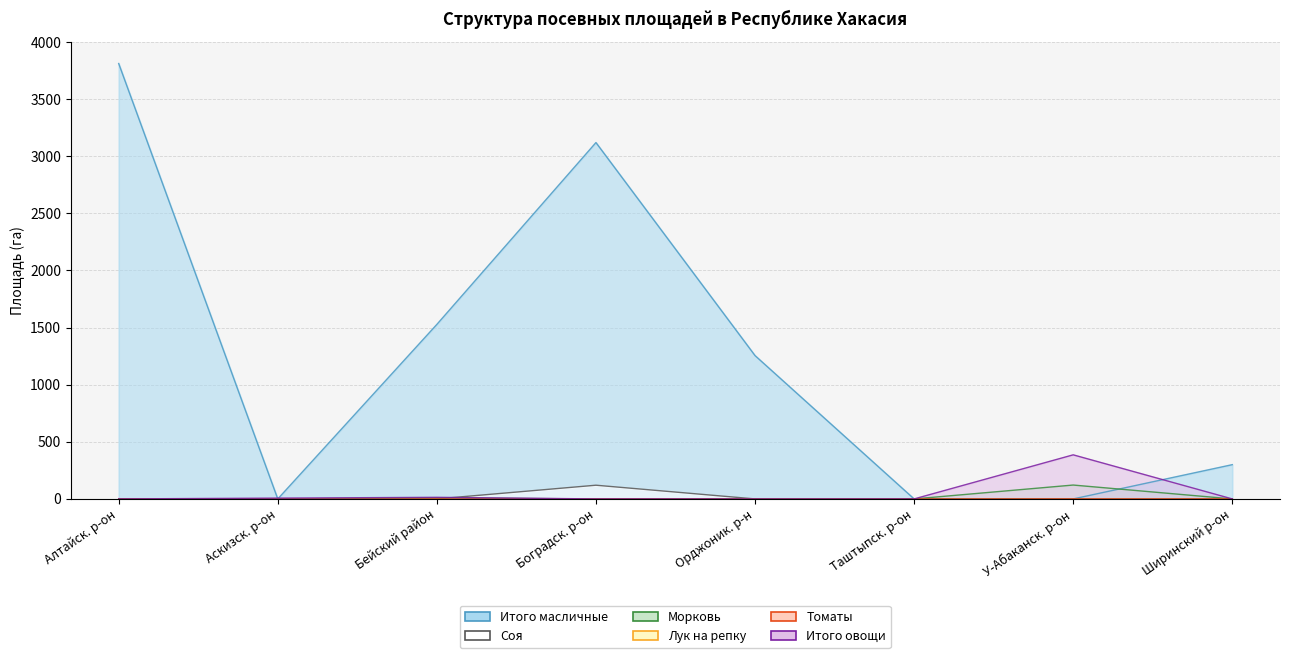

The value of Итого овощи at Бейский район is 18.5. True or false?

False